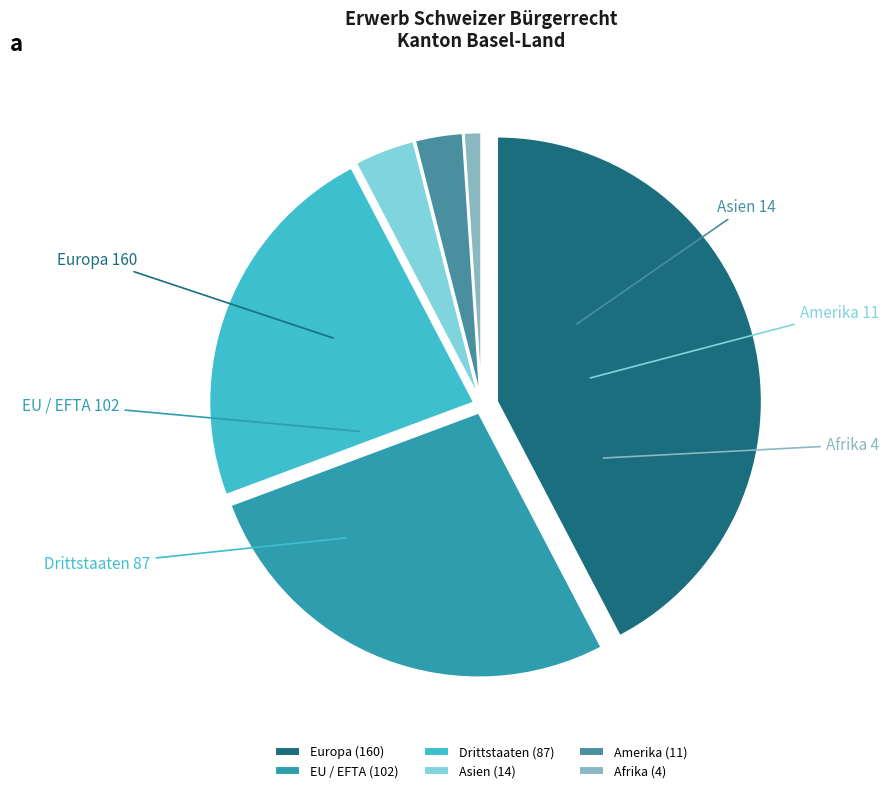

What is the largest slice in the pie chart?

Europa